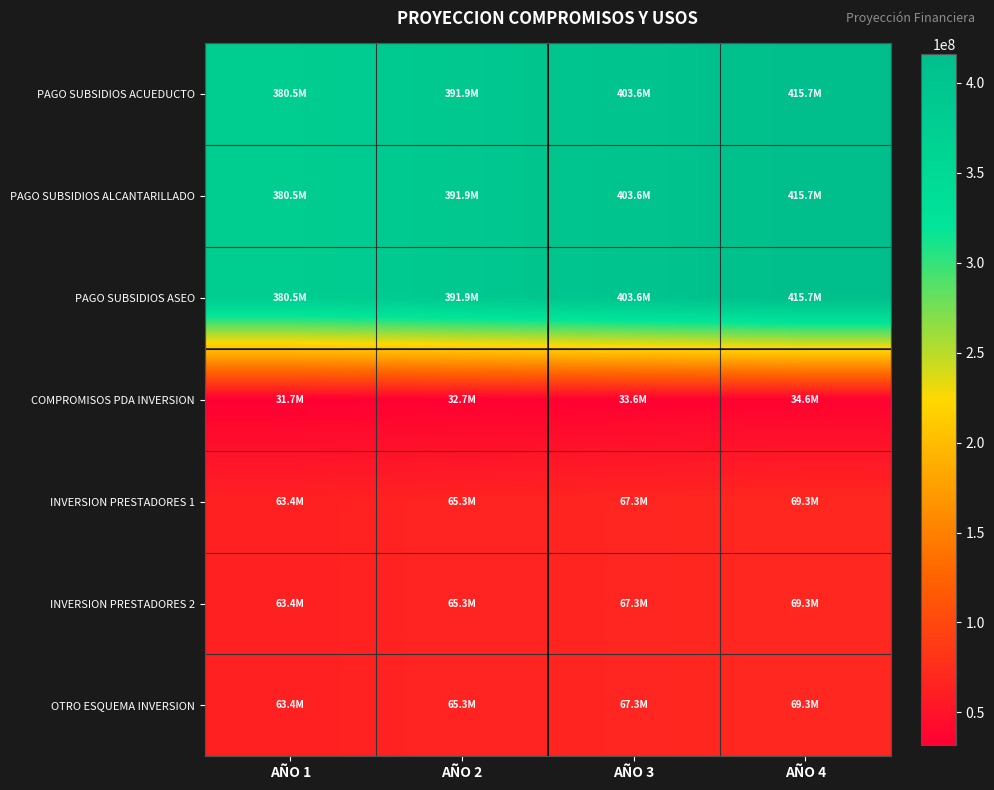

List the series in order of their peak value, lowest first.

COMPROMISOS PDA INVERSION, INVERSION PRESTADORES 1, INVERSION PRESTADORES 2, OTRO ESQUEMA INVERSION, PAGO SUBSIDIOS ACUEDUCTO, PAGO SUBSIDIOS ALCANTARILLADO, PAGO SUBSIDIOS ASEO